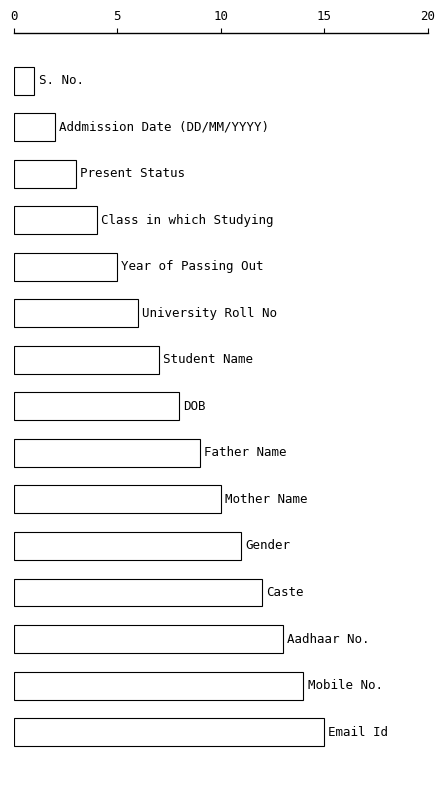

What is the maximum value shown in the chart?

15